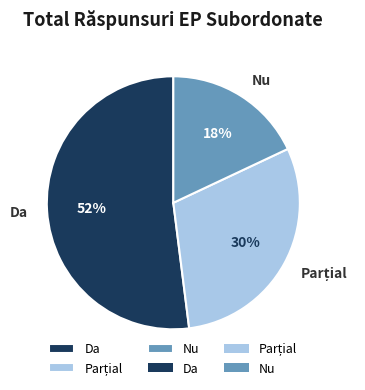

To the nearest percent, what is the combined percentage of Da and Nu?

70%